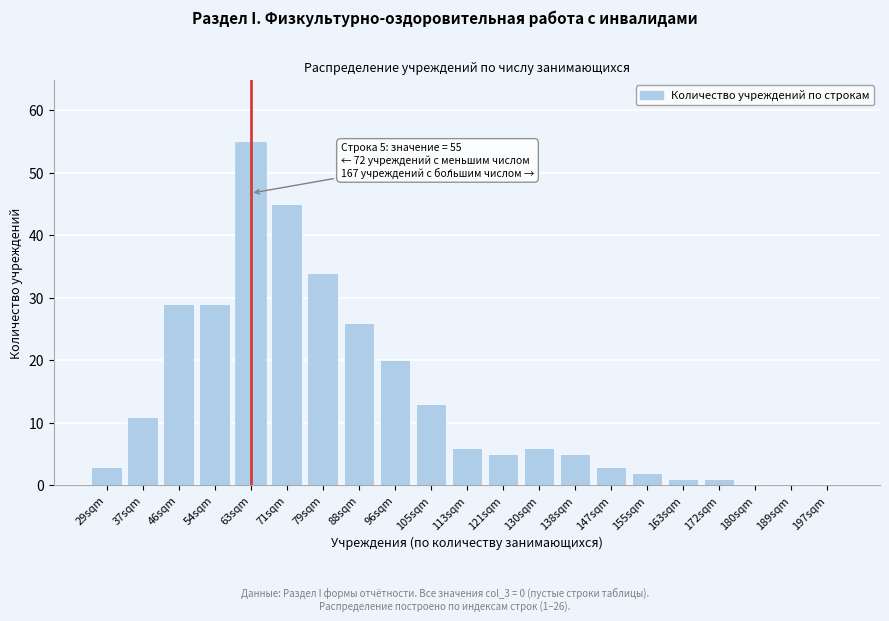

Reading left to right, list all the values displayed in this chart.

29sqm=3	37sqm=11	46sqm=29	54sqm=29	63sqm=55	71sqm=45	79sqm=34	88sqm=26	96sqm=20	105sqm=13	113sqm=6	121sqm=5	130sqm=6	138sqm=5	147sqm=3	155sqm=2	163sqm=1	172sqm=1	180sqm=0	189sqm=0	197sqm=0